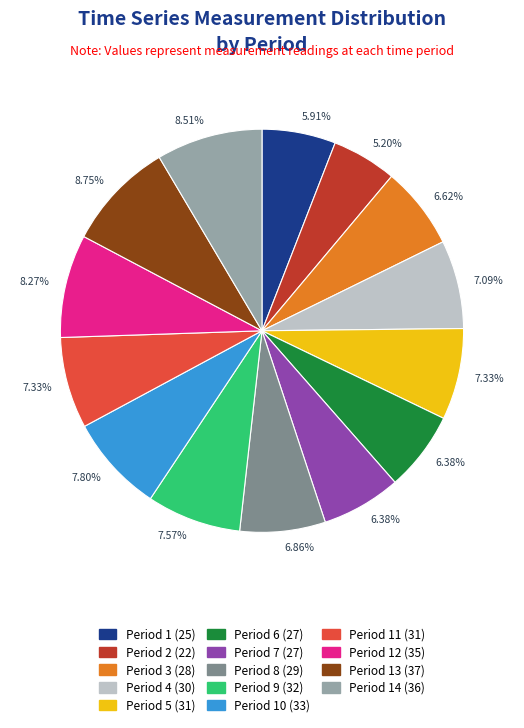

Does any single category account for the majority?

No